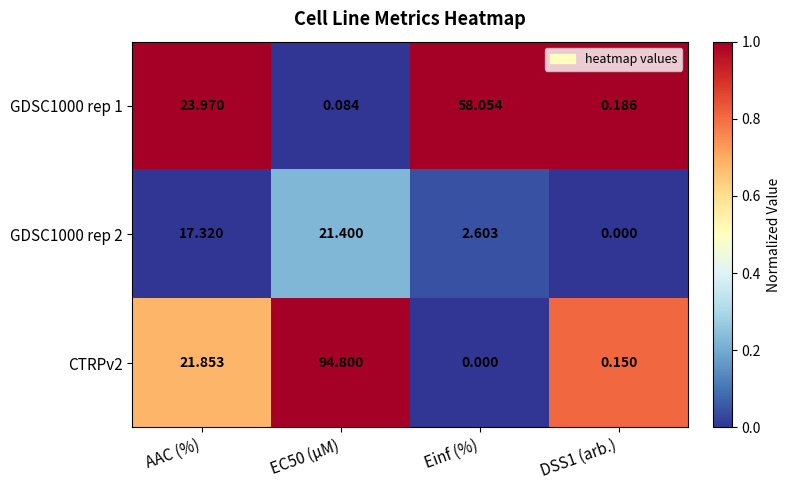

Which category has the highest value across all series?

EC50 (µM)